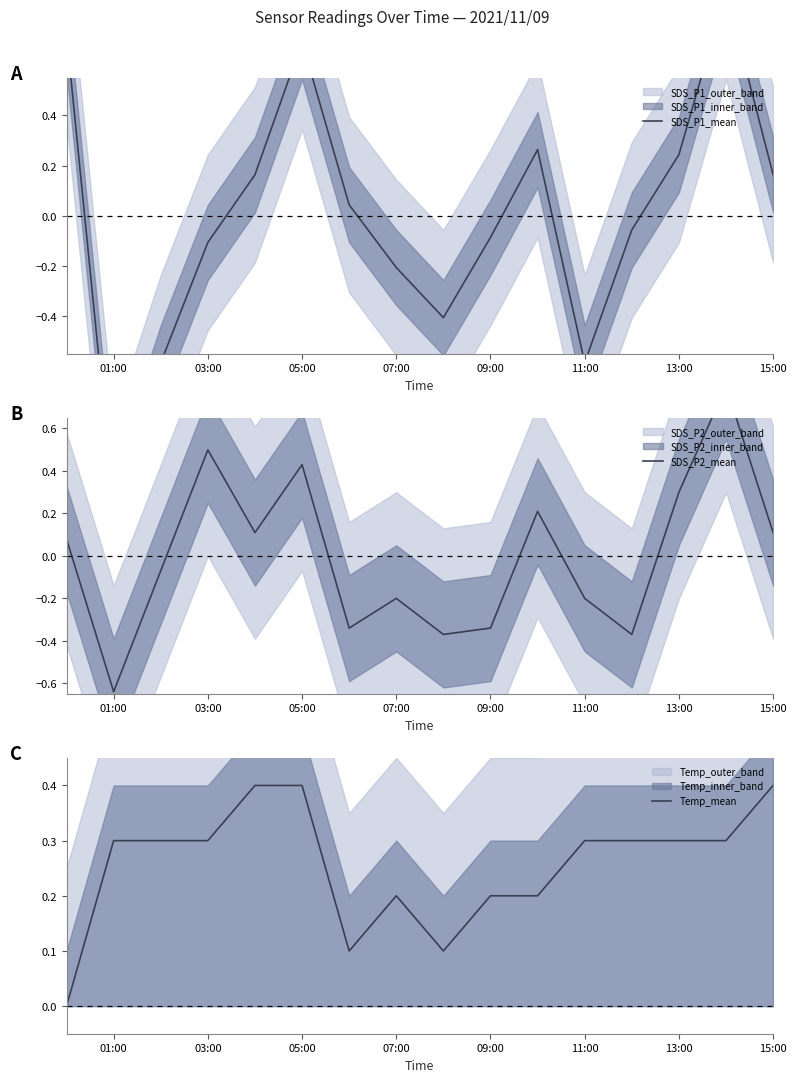

True or false: Temp_mean and SDS_P1_mean intersect in this chart.

True